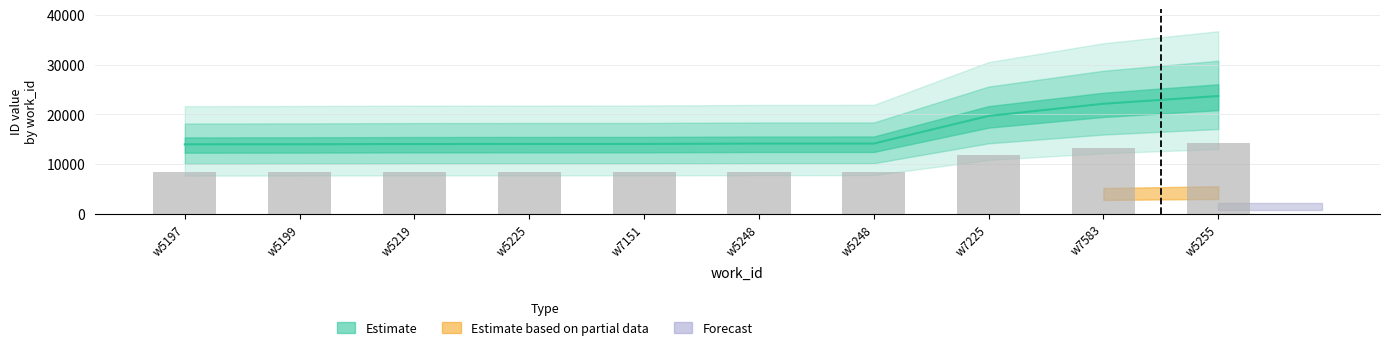

What is the sum of all id_lower values?

163956.0